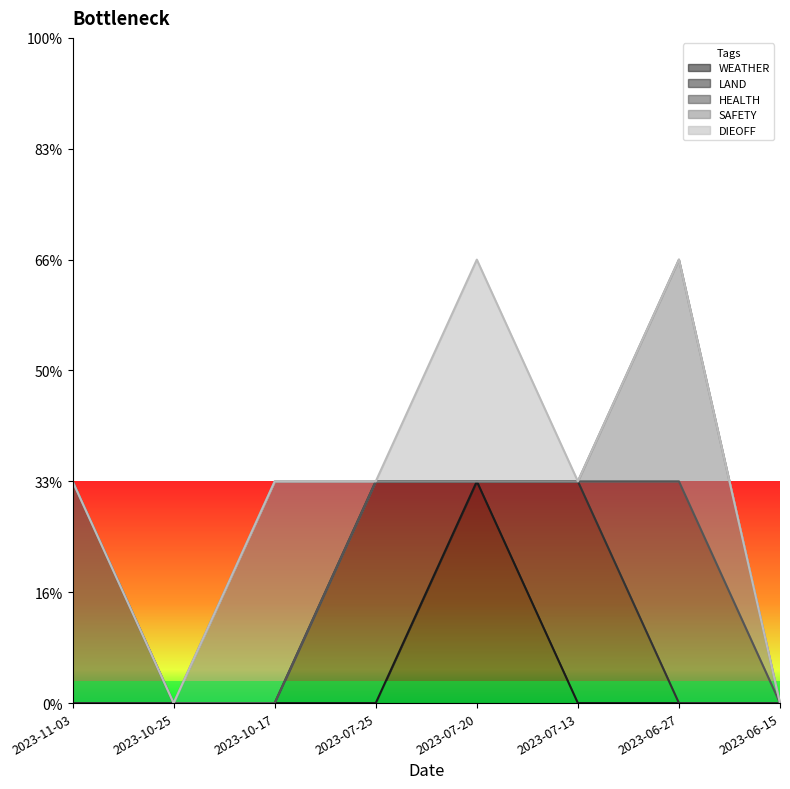

What is the maximum value for HEALTH?

1